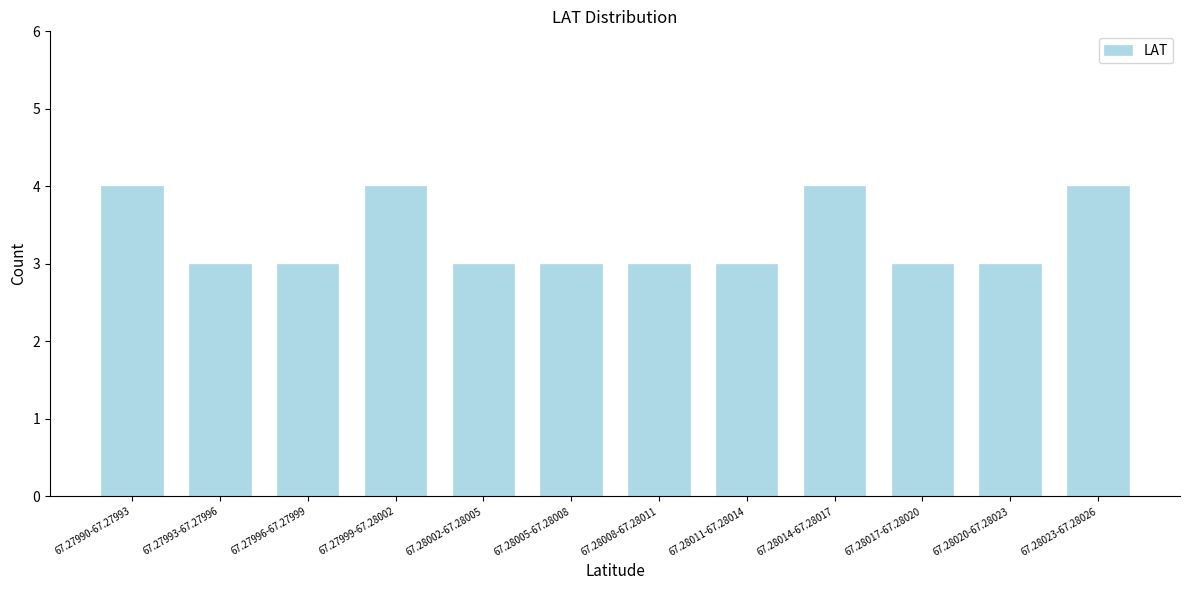

Reading left to right, list all the values displayed in this chart.

4	3	3	4	3	3	3	3	4	3	3	4